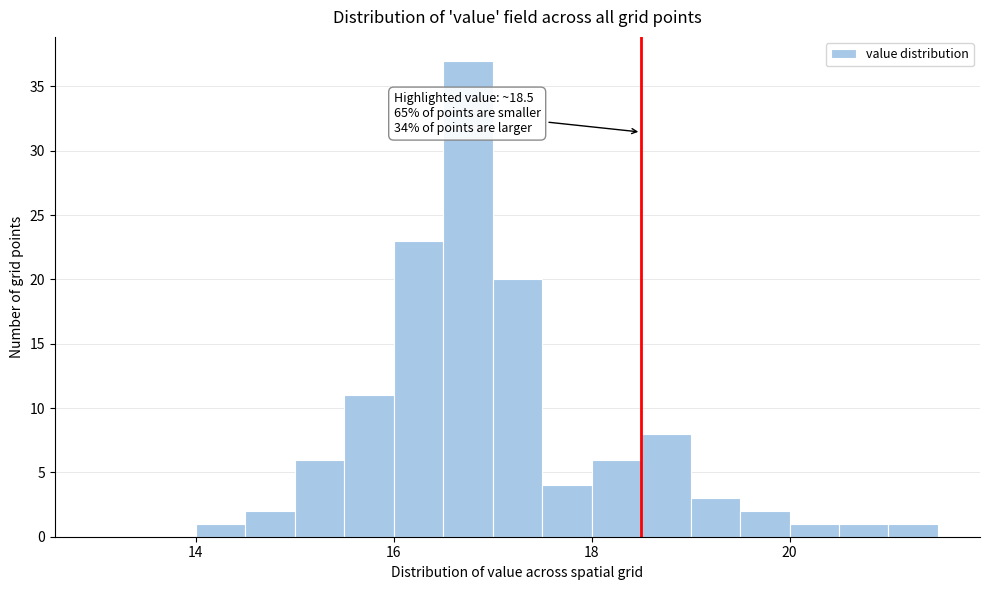

Around what value on the x-axis is the tallest bar? Give the approximate position of its centre, as read against the axis.

16.8